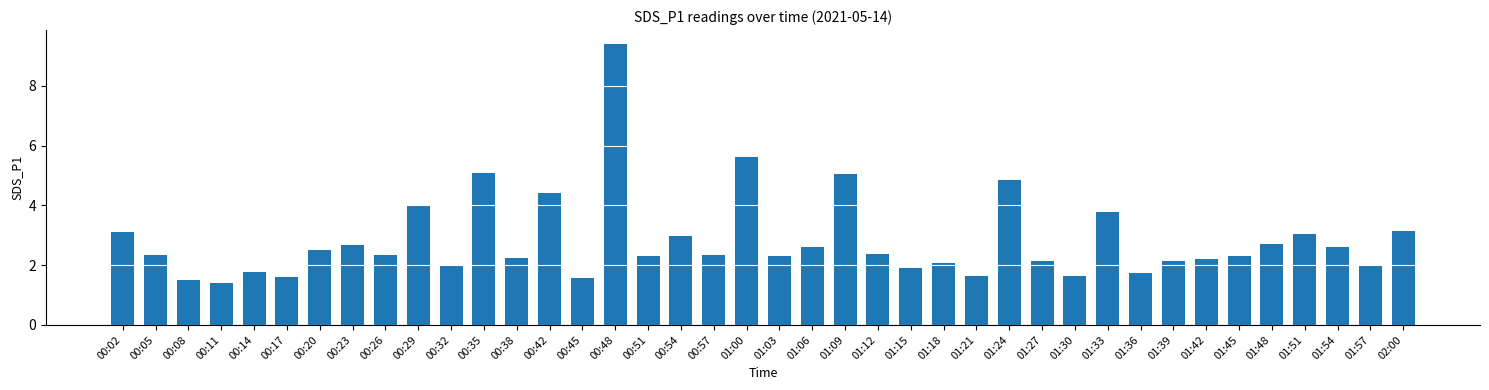

At which label does the data first exceed 2?

00:02